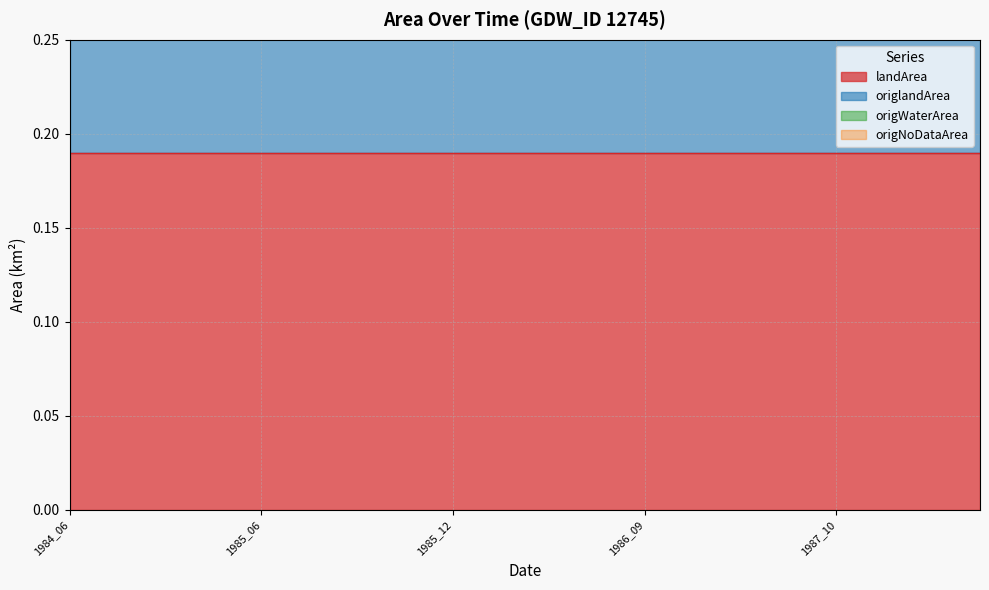

What are all the series names shown in the legend?

landArea, origlandArea, origWaterArea, origNoDataArea